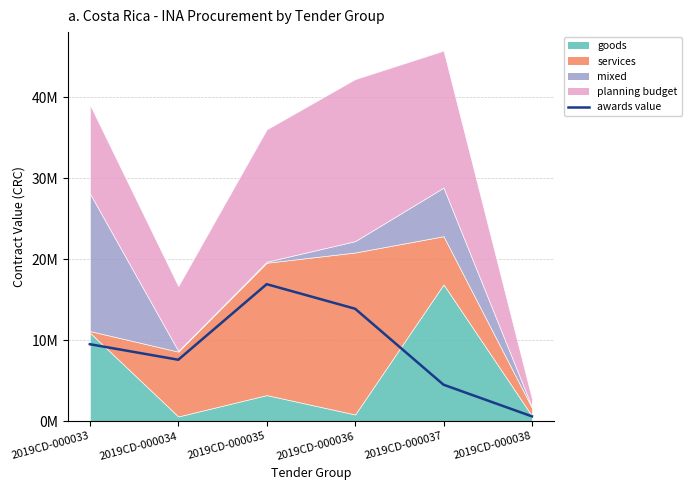

How many lines are shown in the chart?

1